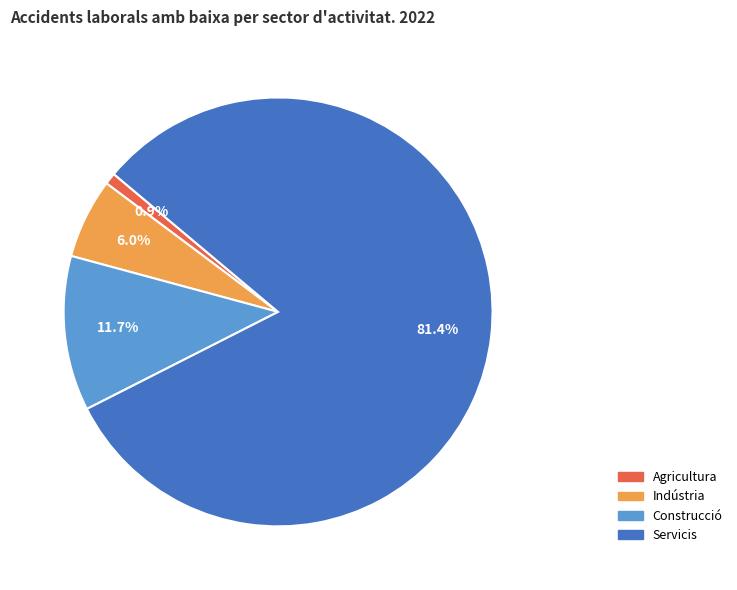

How many slices are in this pie chart?

4